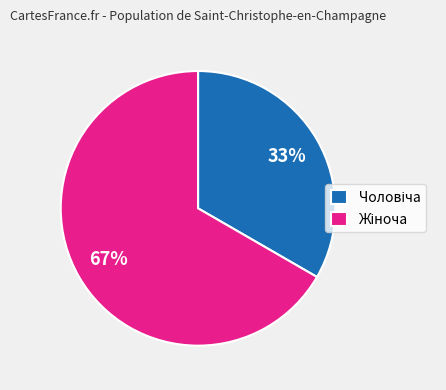

Does any single category account for the majority?

Yes